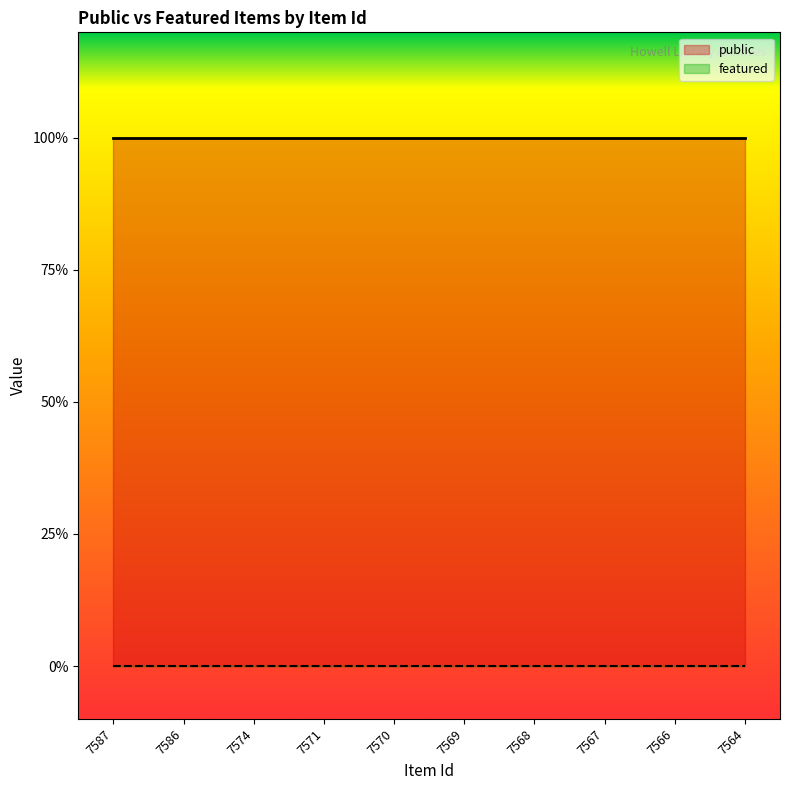

Which has a higher value, 7567 or 7574?

7567